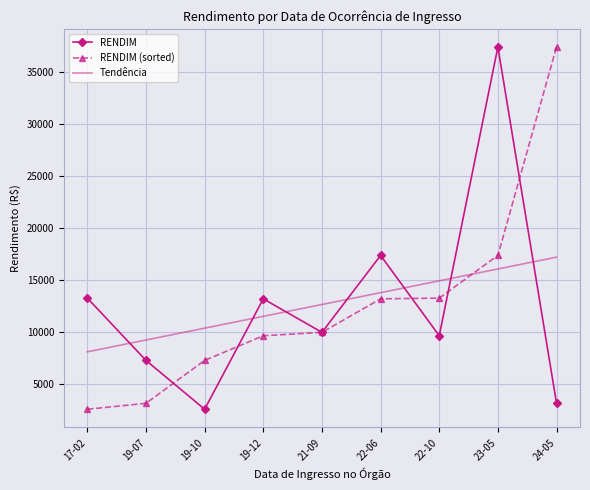

What is the difference between the maximum and minimum values in the RENDIM (sorted) series?

34792.8